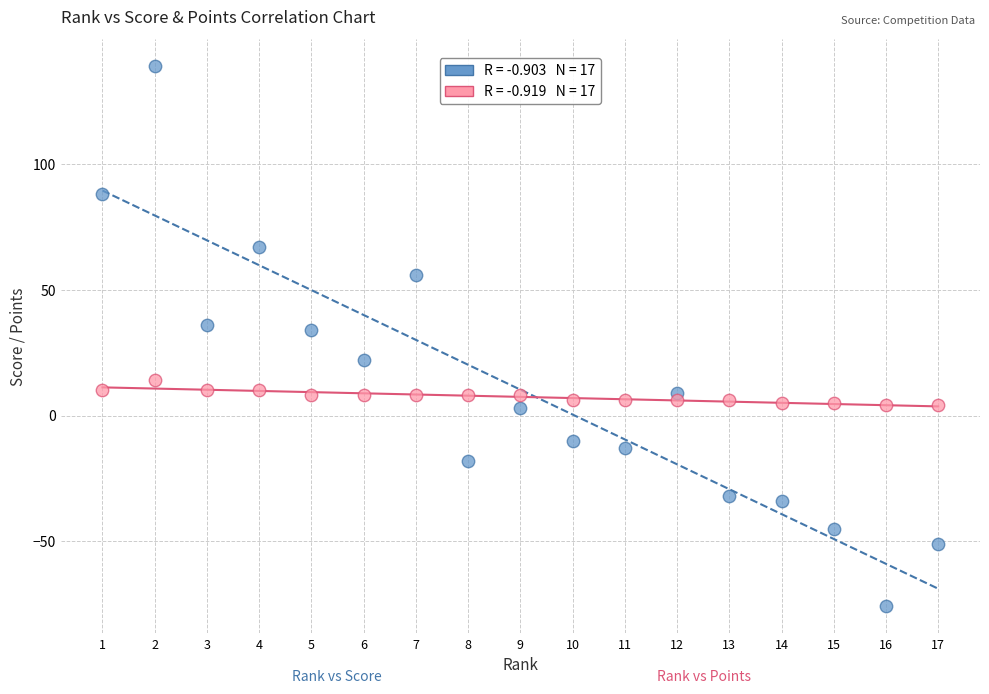

Across all data points, what is the range of X values (max minus min)?

16